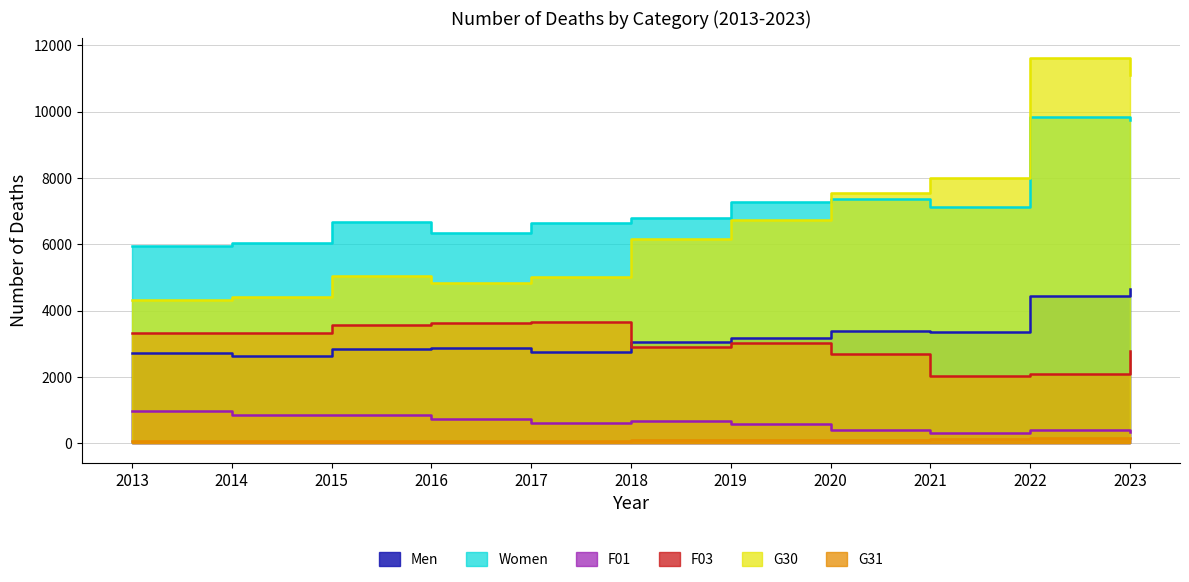

How many data points in F01 are above 614?

5